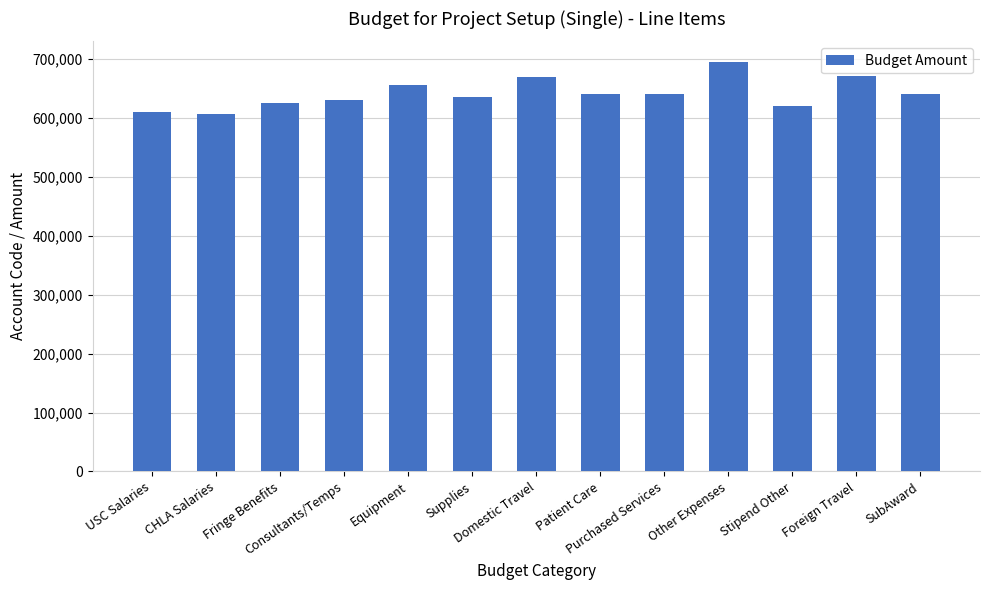

Count the number of data series in this chart.

1